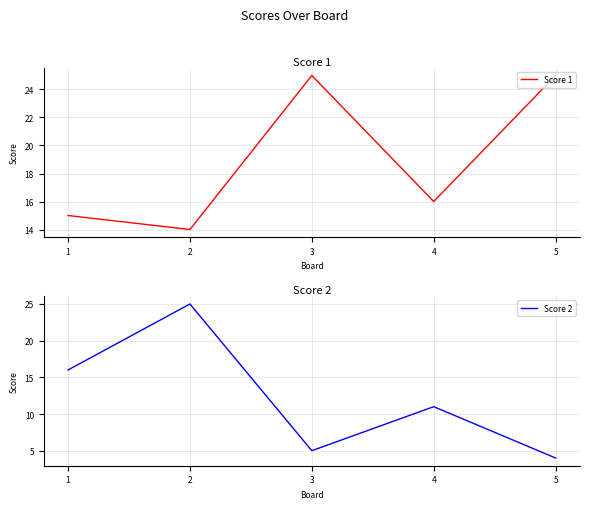

List the labels in order of Score 2 value, smallest first.

5, 3, 4, 1, 2